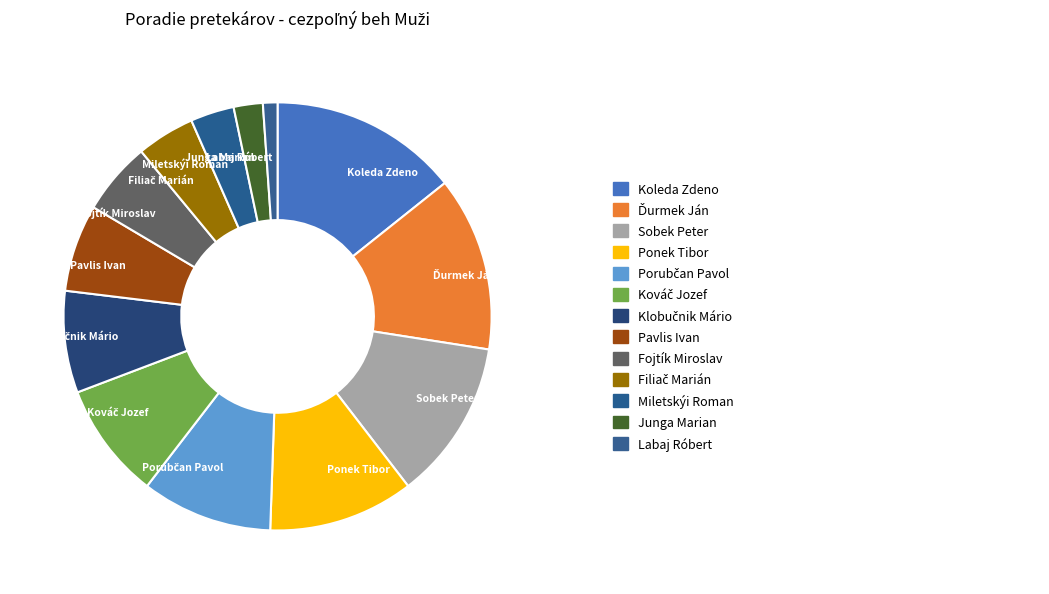

Is there any slice that represents more than half of the pie?

No